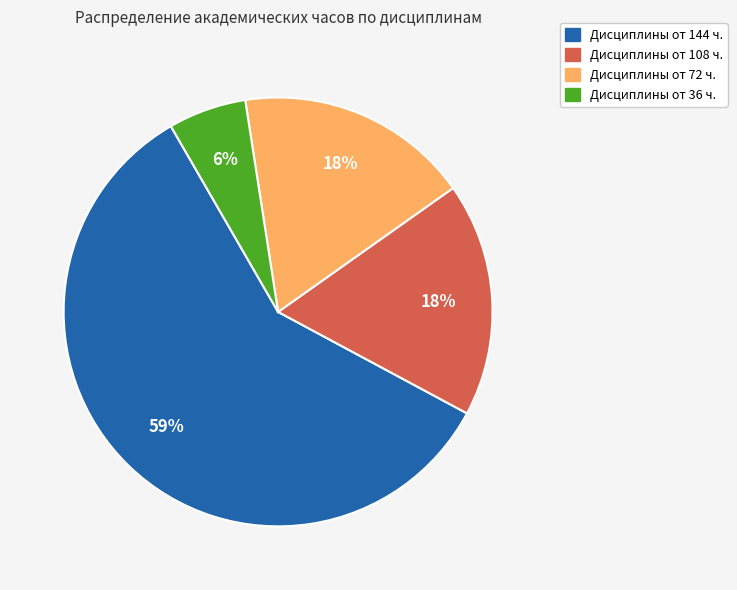

To the nearest percent, what is the average slice percentage?

25%